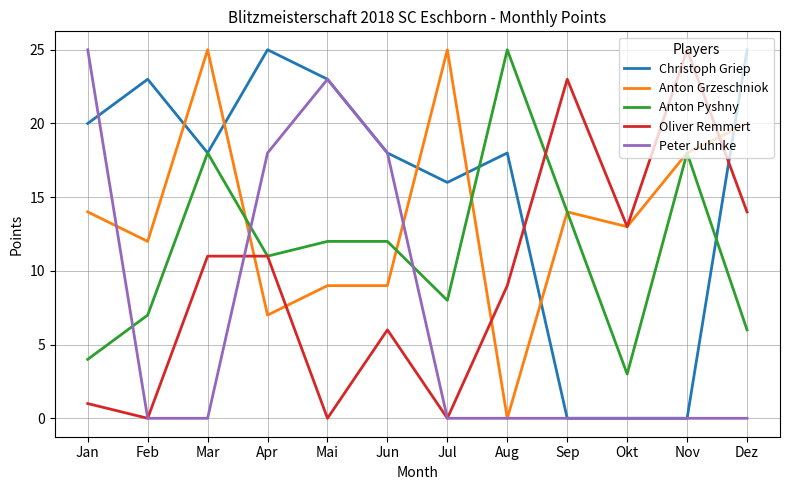

Does the chart display data point markers on the line(s)?

No